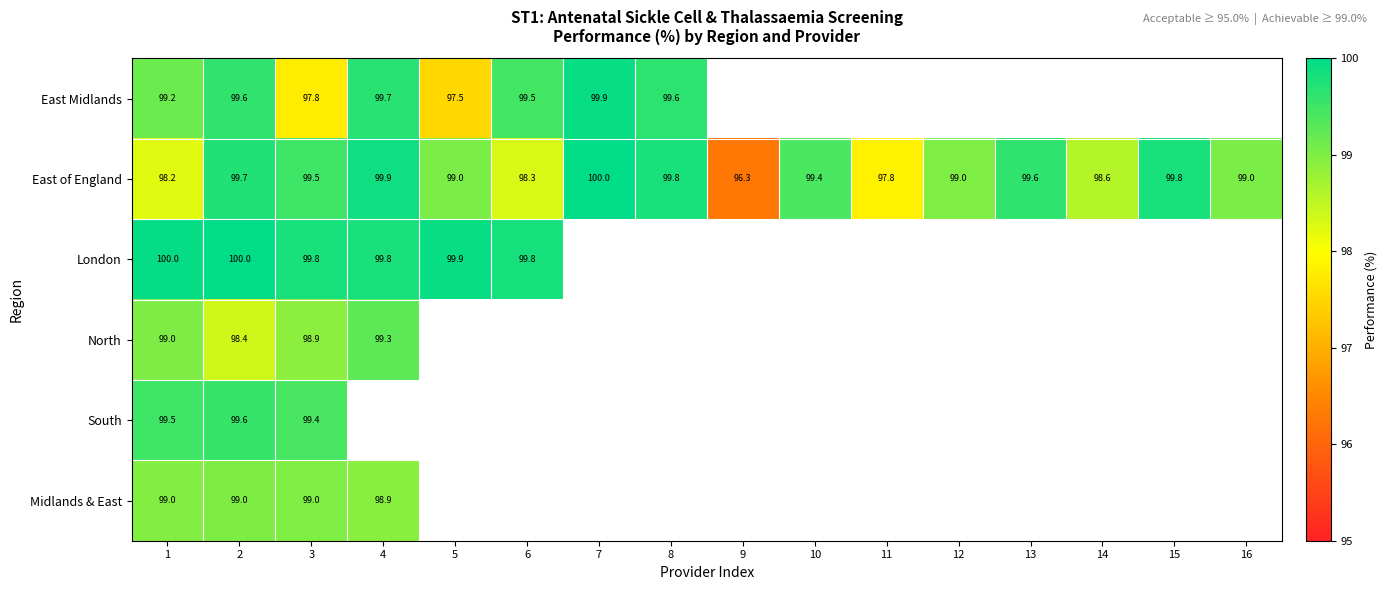

How many data points in East of England are less than 99?

5